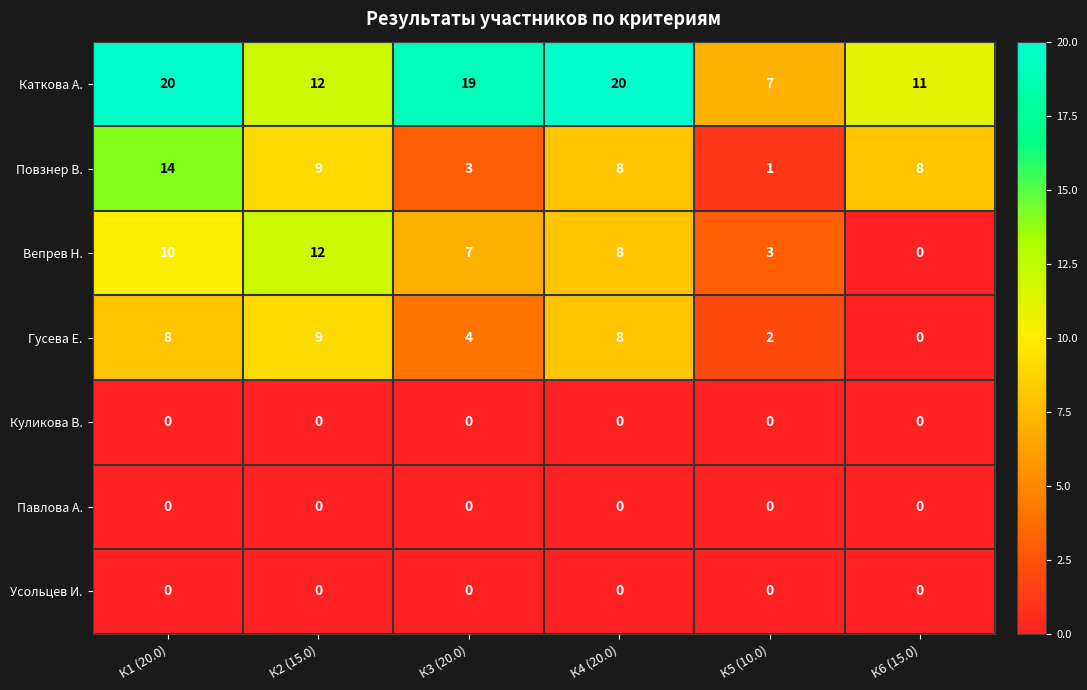

What is the total value across all series at К5 (10.0)?

13